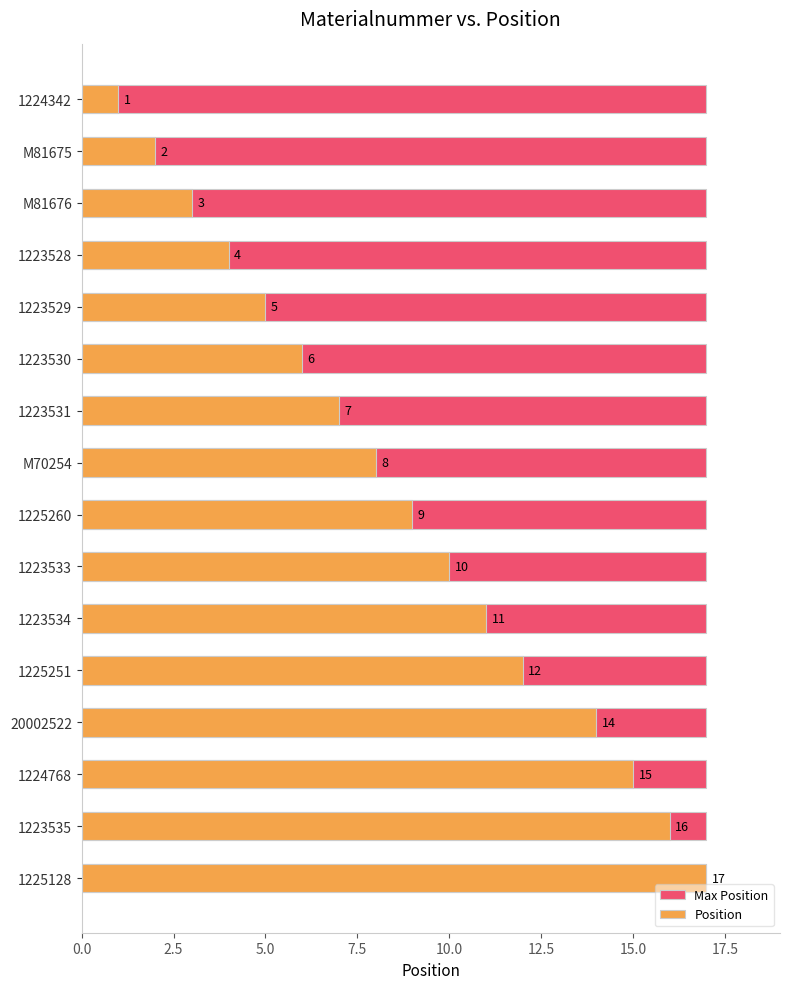

What is the difference between the Position values at 1224342 and 1225128?

16.0